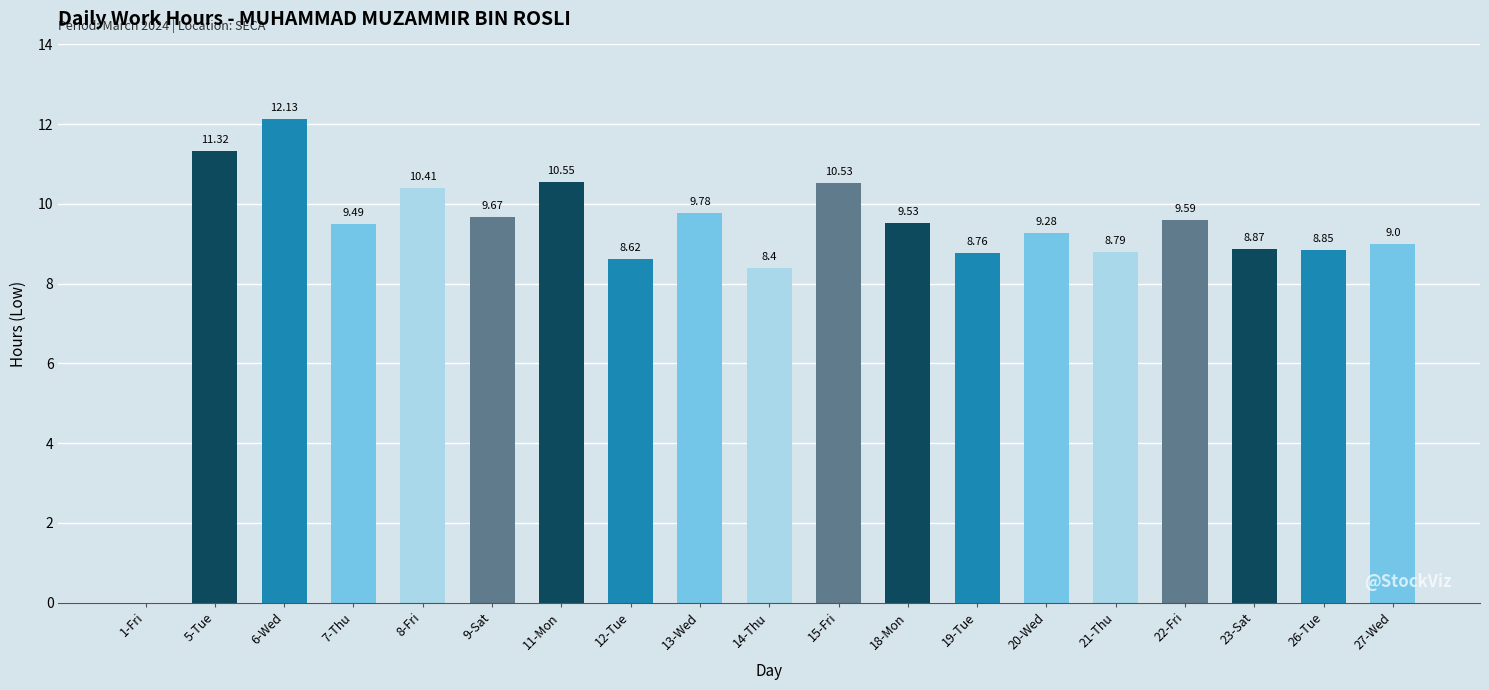

Between 1-Fri and 18-Mon, which is larger?

18-Mon